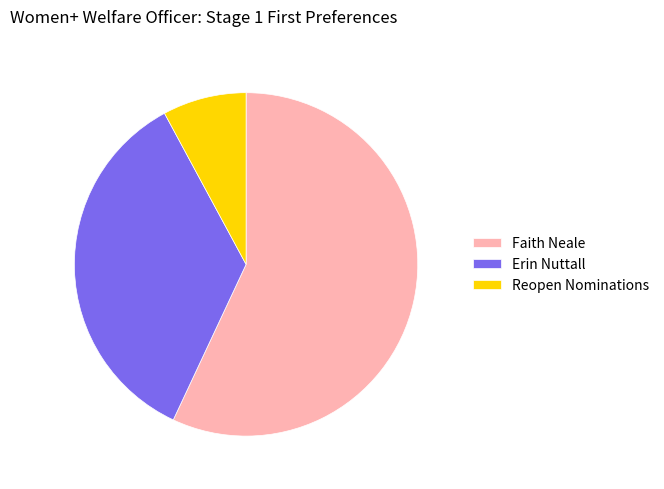

Is it true that Reopen Nominations is 1% of the pie?

False